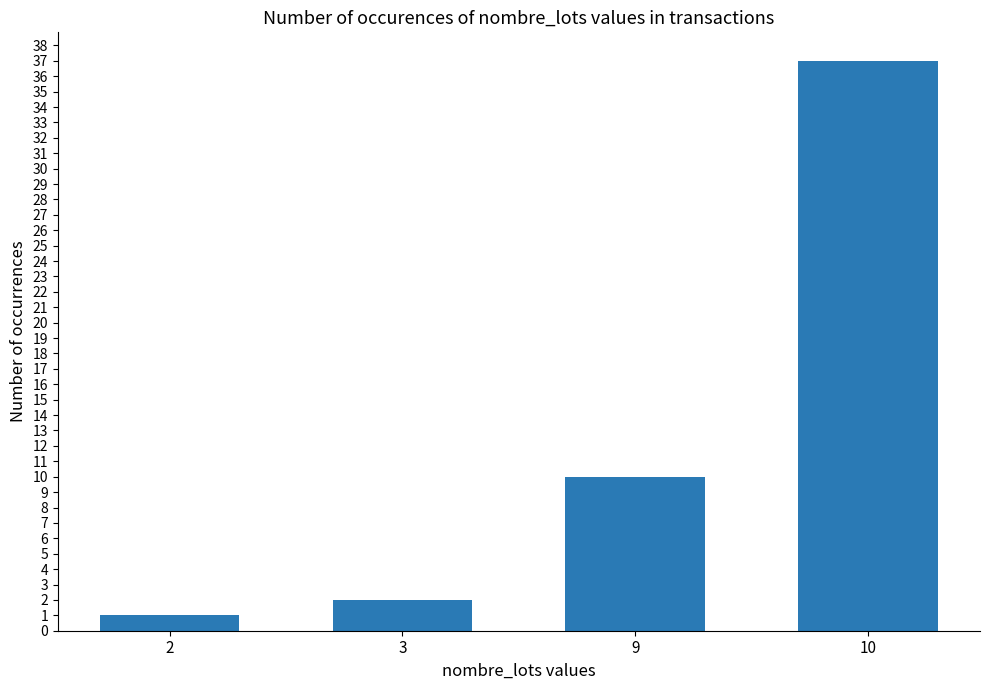

List the labels in order of value, smallest first.

2, 3, 9, 10